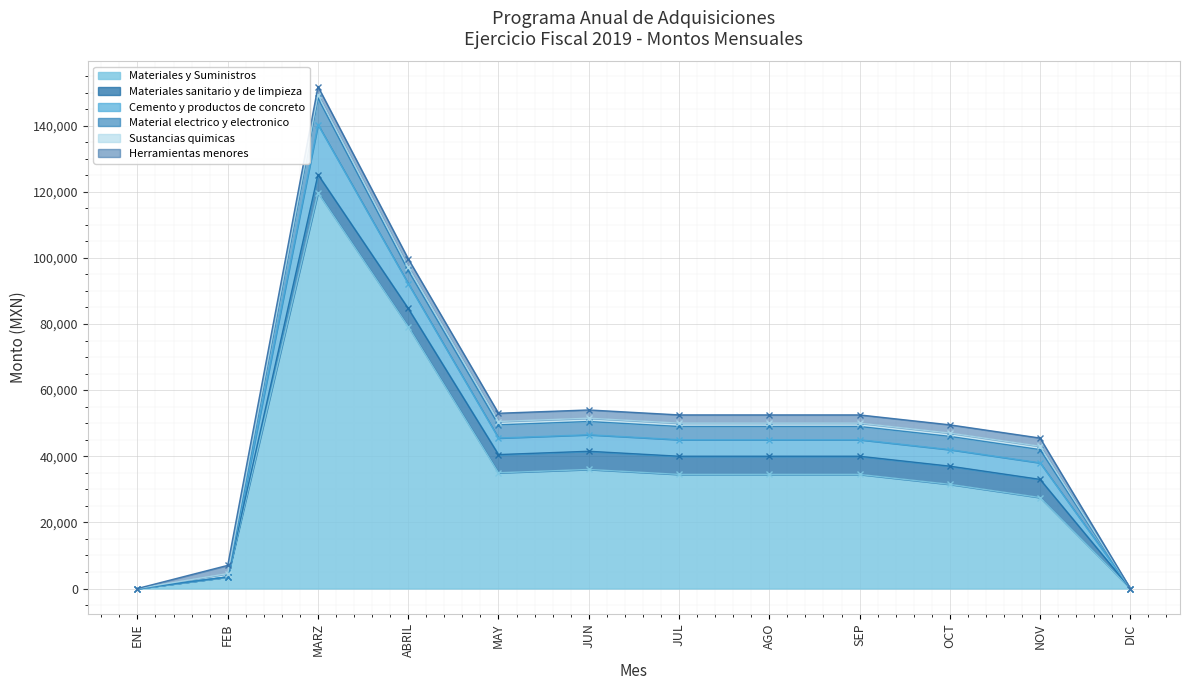

At which label is Cemento y productos de concreto closest to 7550?

ABRIL